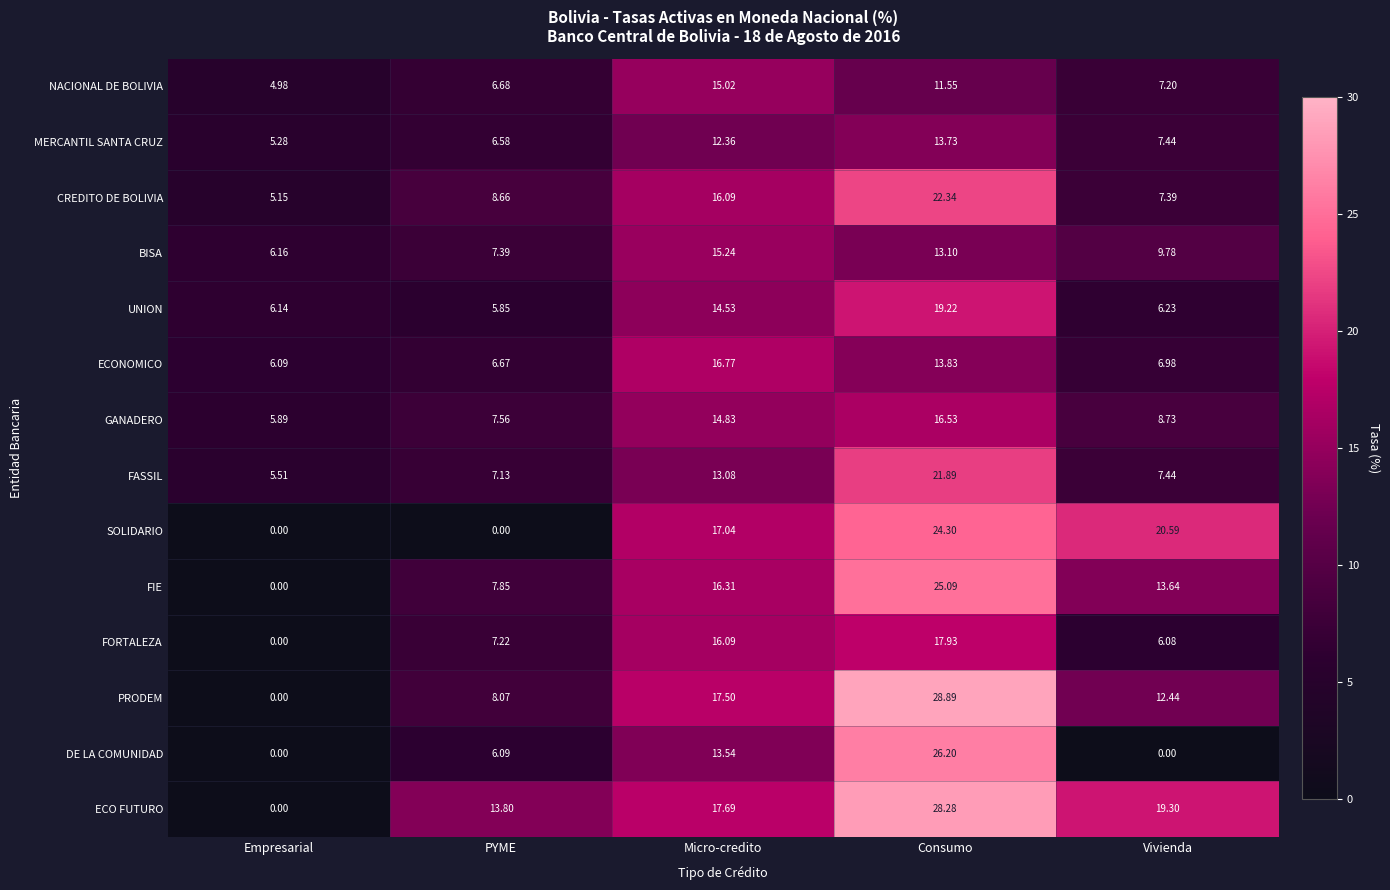

At which category does the chart reach its peak across all series?

Consumo